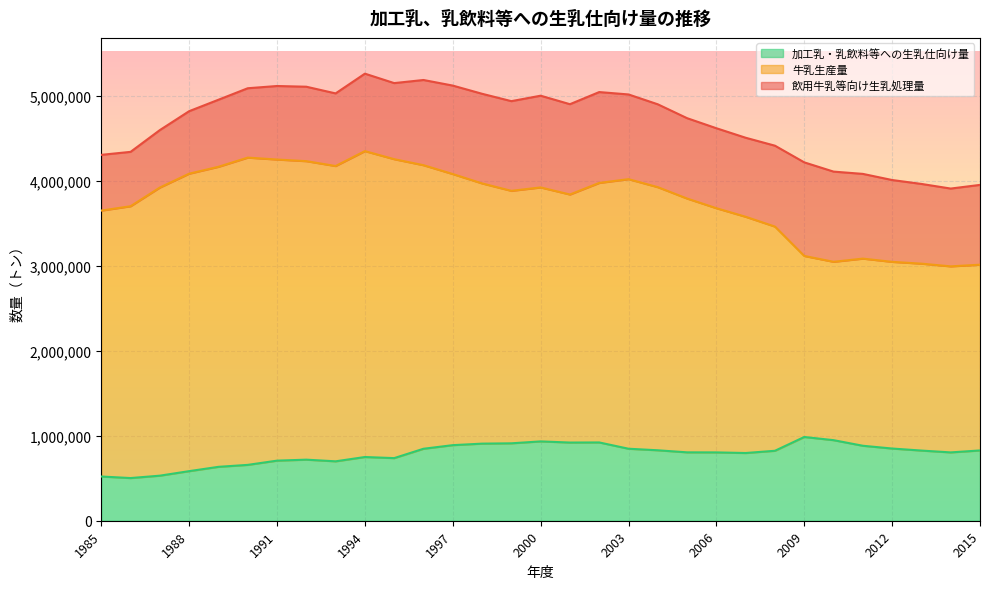

What are all the series names shown in the legend?

加工乳・乳飲料等への生乳仕向け量, 牛乳生産量, 飲用牛乳等向け生乳処理量